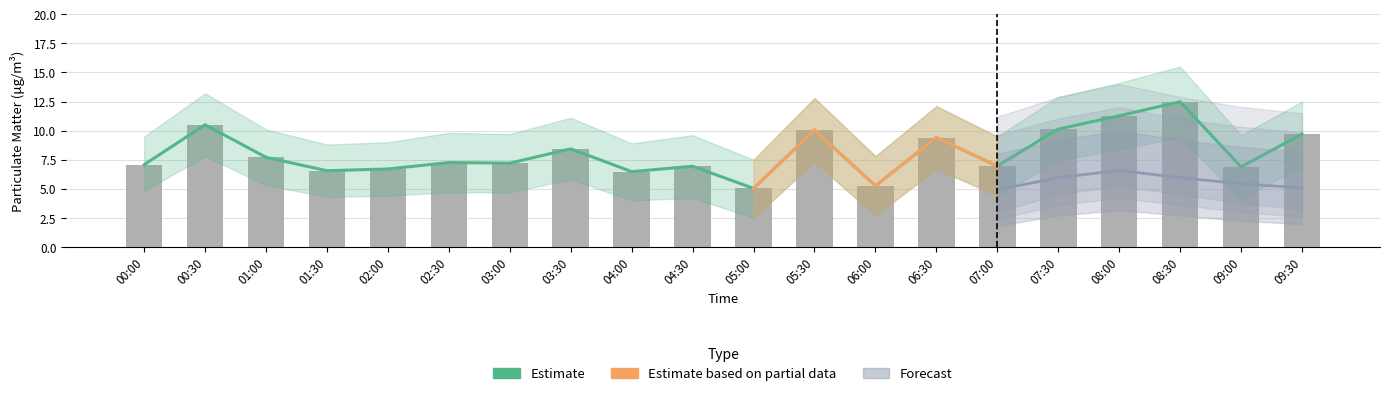

Are the bars horizontal?

No